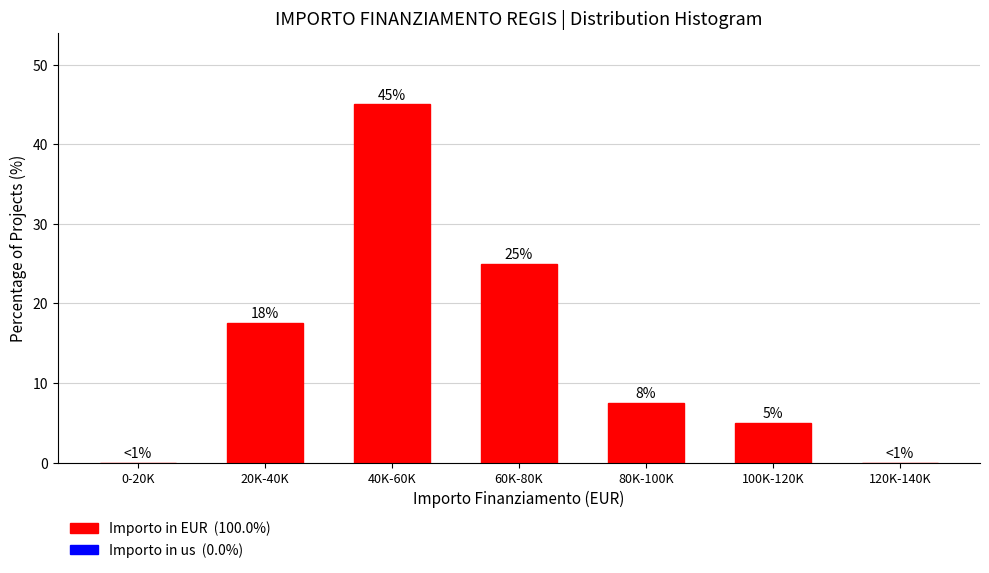

Which category has the highest value across all series?

40K-60K